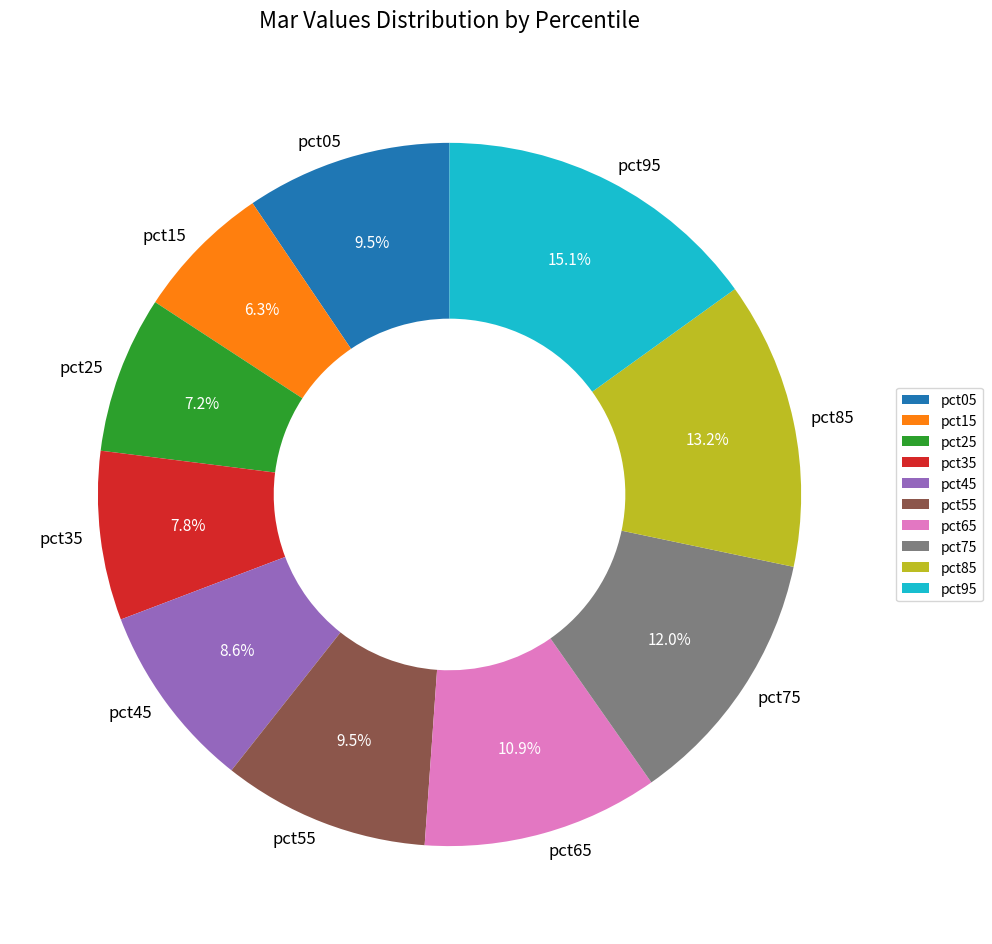

How many segments does this pie chart have?

10